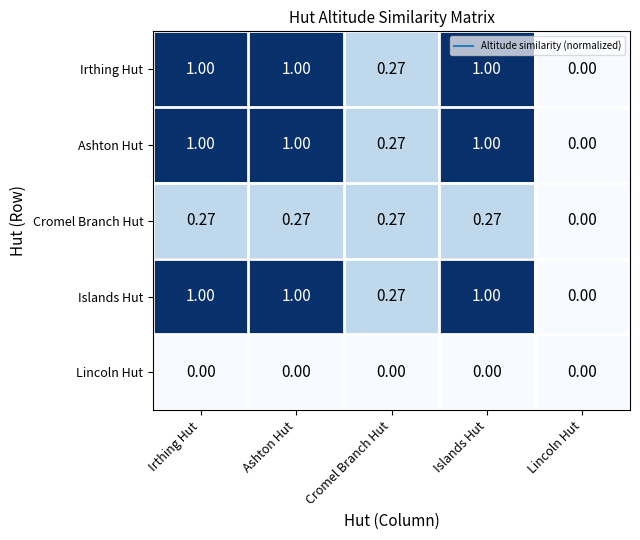

What is the maximum value shown in the chart?

1.0